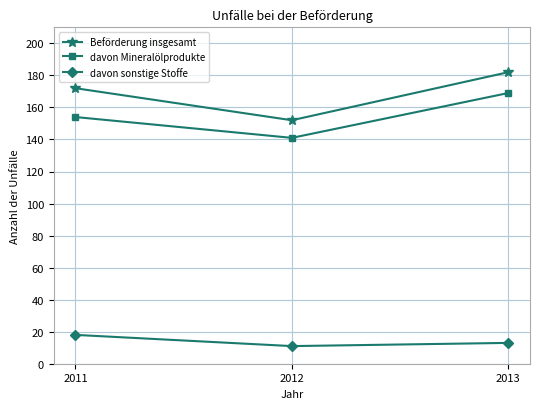

List the series in order of their peak value, lowest first.

davon sonstige Stoffe, davon Mineralölprodukte, Beförderung insgesamt